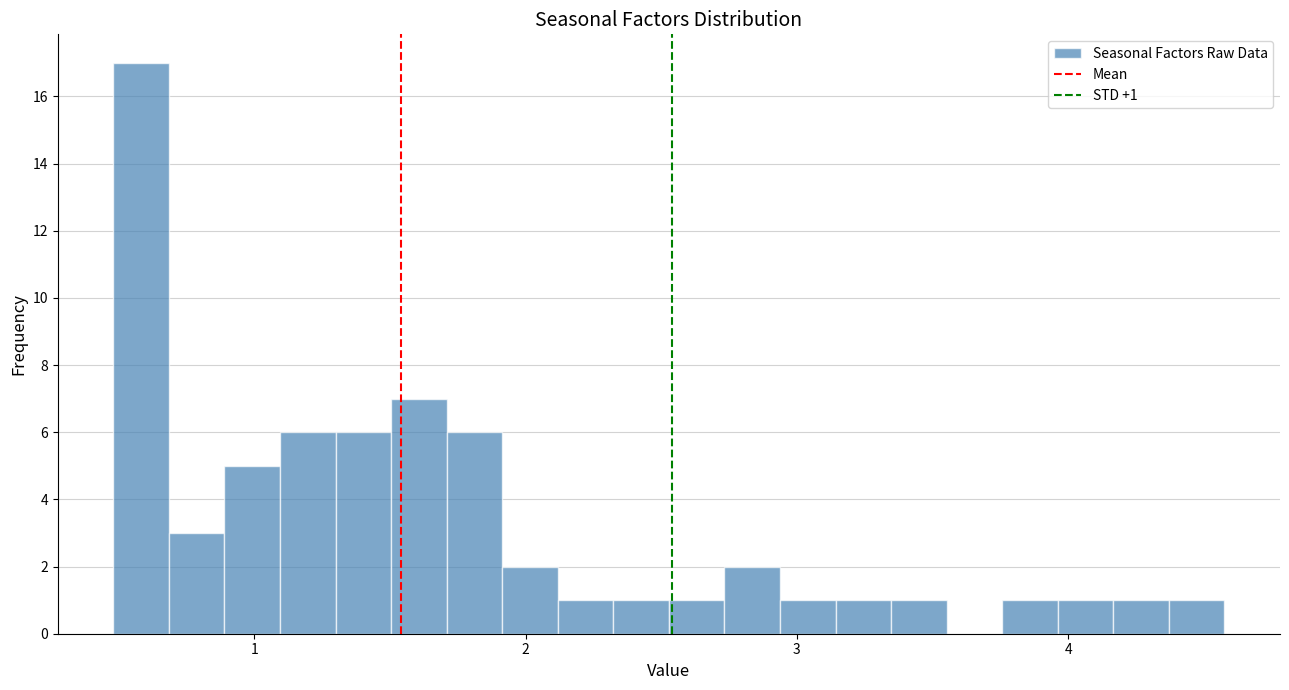

Read against the x-axis, roughly where is the centre of the tallest bar?

0.6